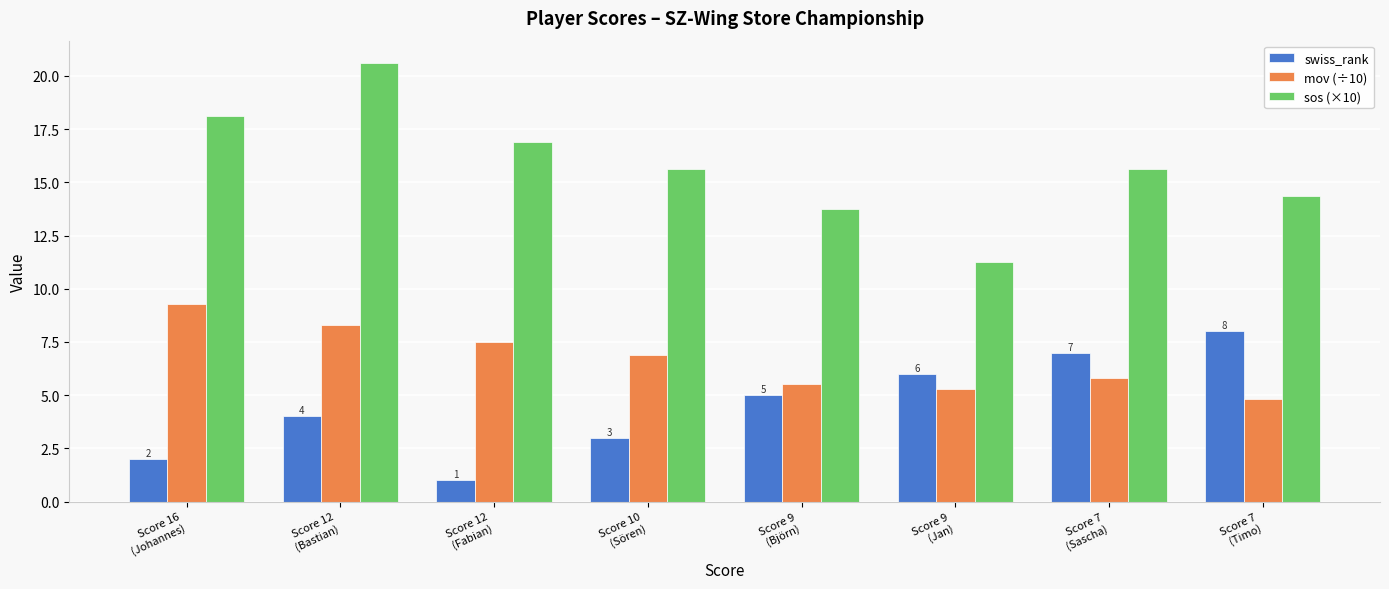

How many bars are there in total?

24